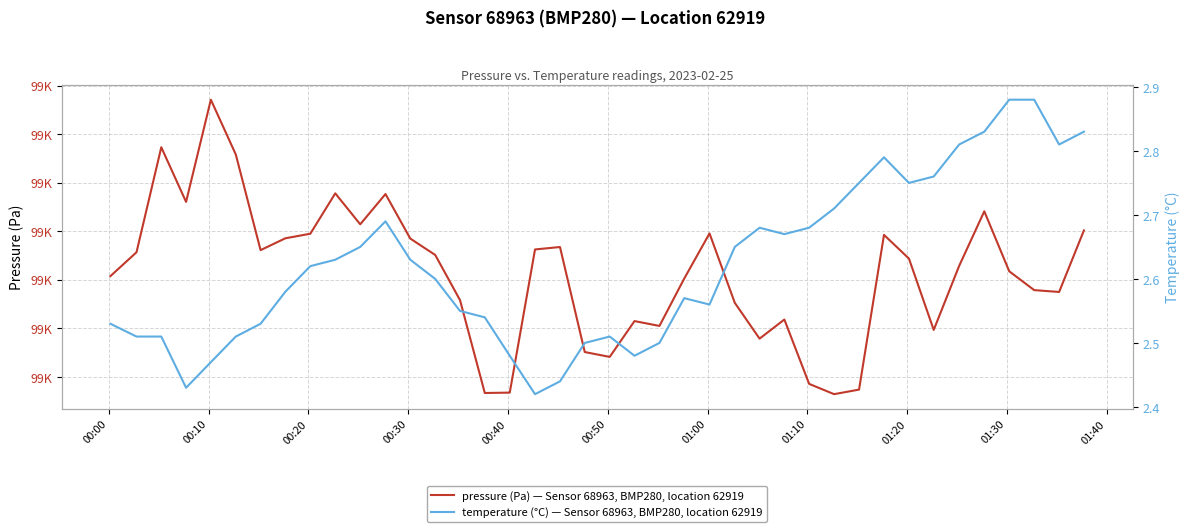

What is the highest value of the temperature (°C) — Sensor 68963, BMP280, location 62919 series?

2.9